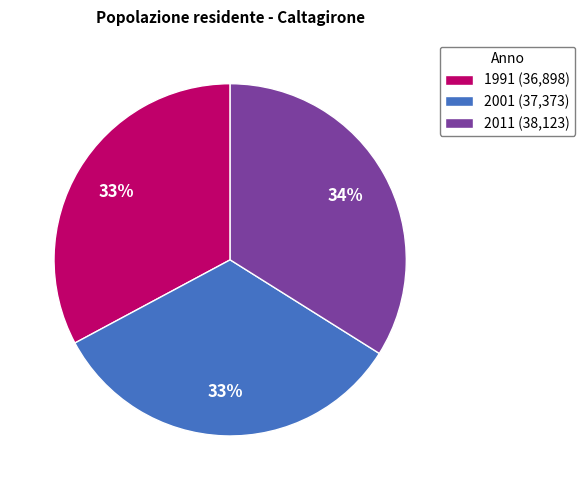

Does 1991 represent more than half of the total?

No